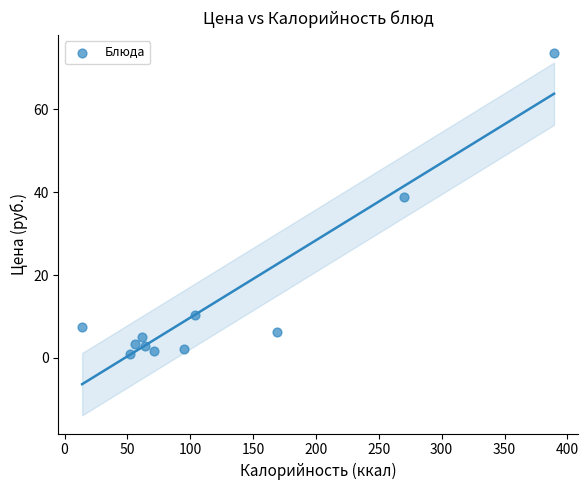

What Y value in the scatter plot is closest to 37?

38.9